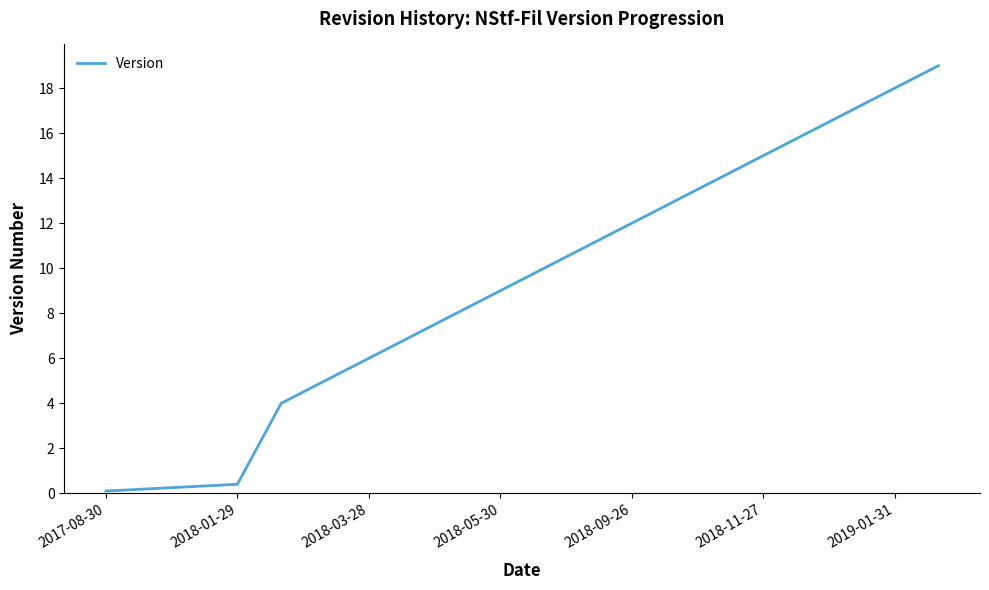

What is the maximum value shown in the chart?

19.0